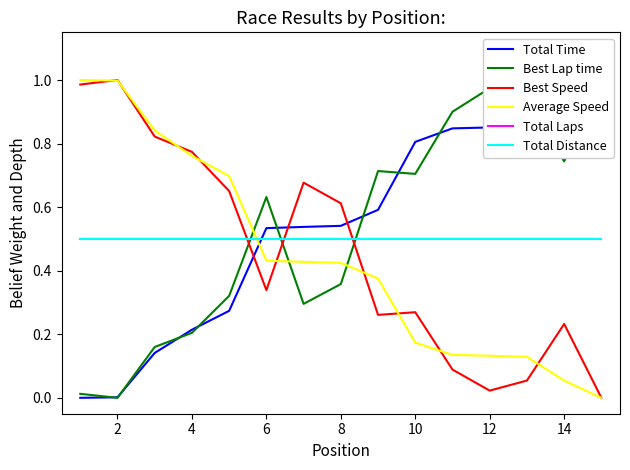

What are all the series names shown in the legend?

Total Time, Best Lap time, Best Speed, Average Speed, Total Laps, Total Distance